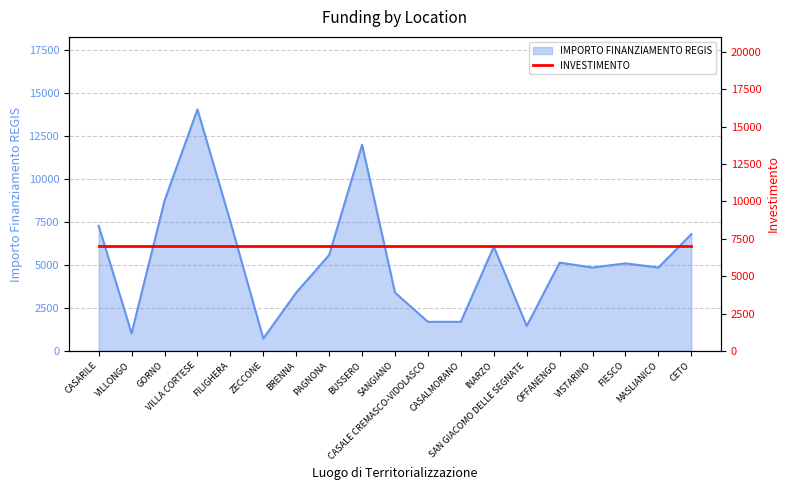

What position from the left is CASALMORANO?

12